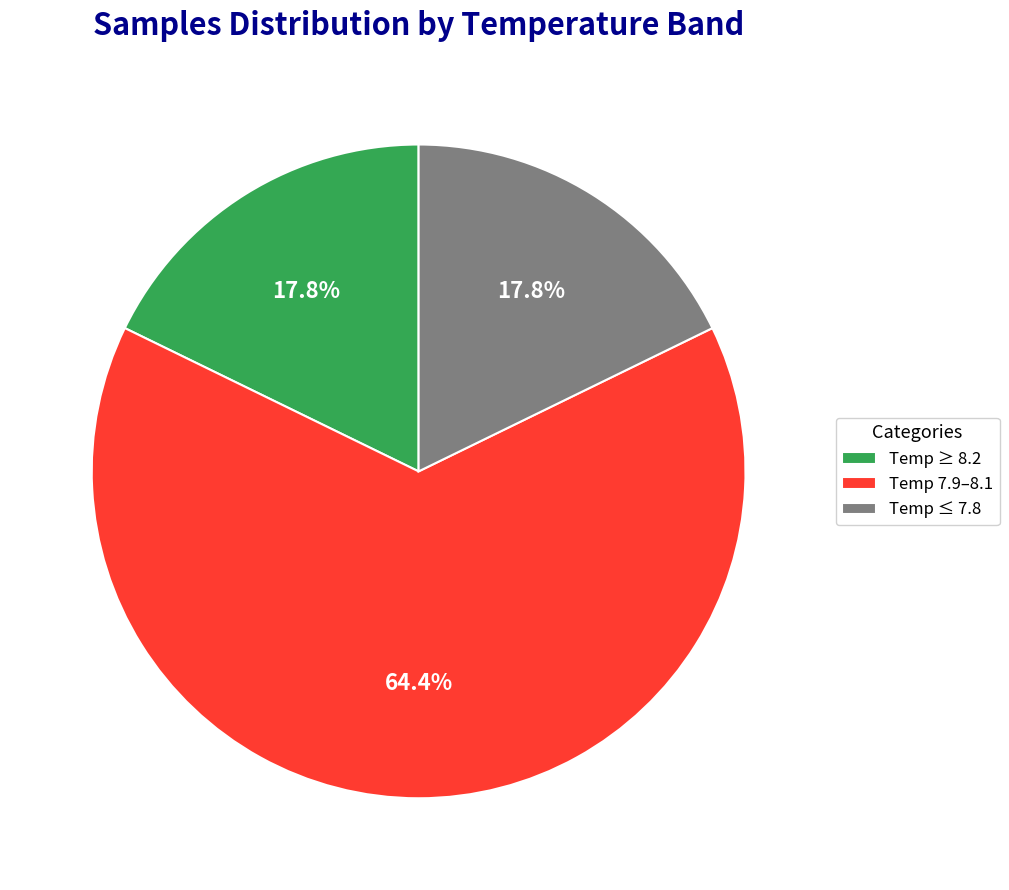

What percentage do Temp 7.9–8.1 and Temp ≥ 8.2 together represent?

82.2%